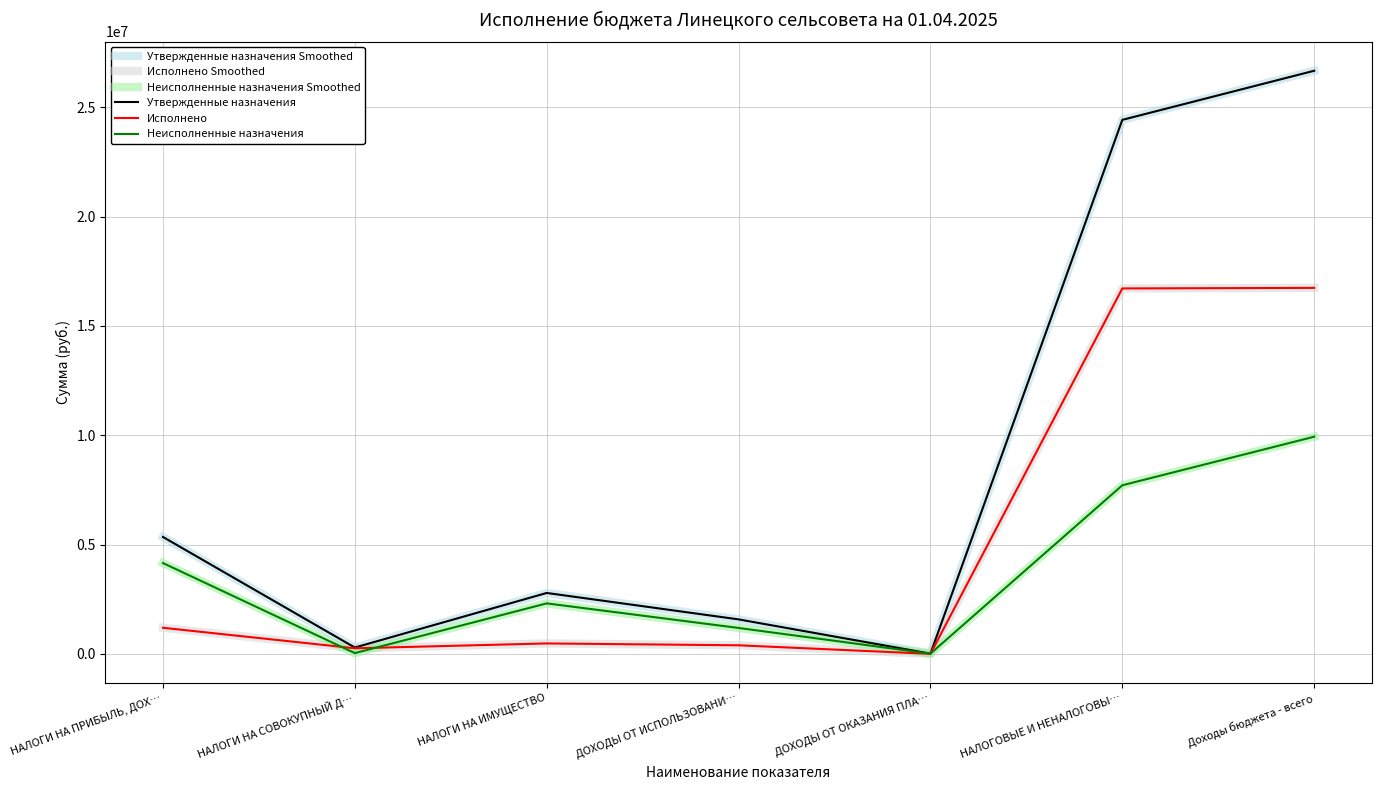

Is this an area chart (filled region under the line)?

No